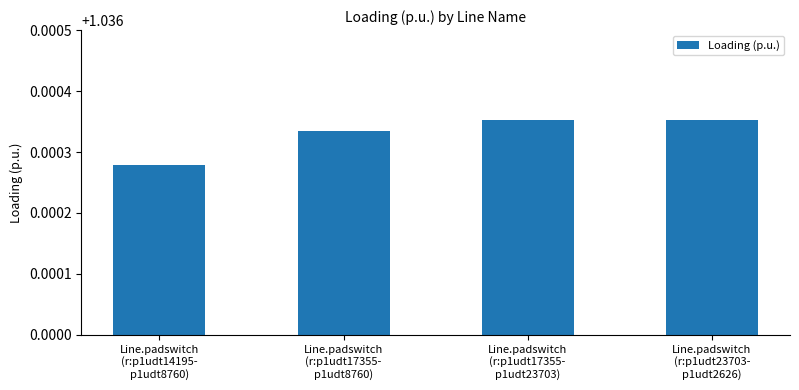

How many bars are there in total?

4